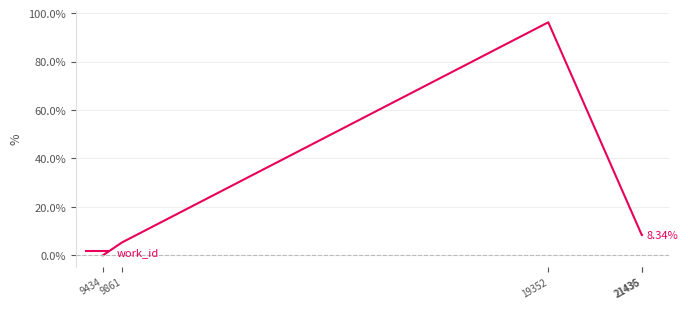

True or false: the data shows 0.0 at 9434.

True